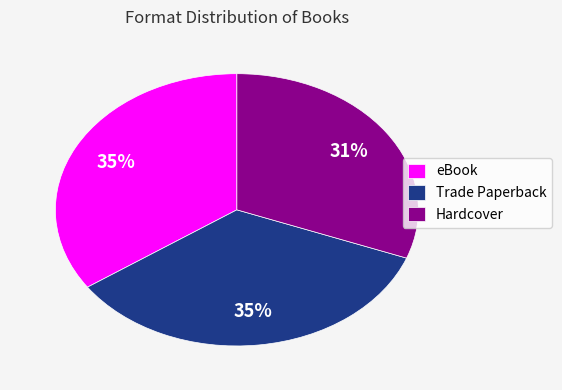

What percentage is the eBook slice, to the nearest percent?

35%